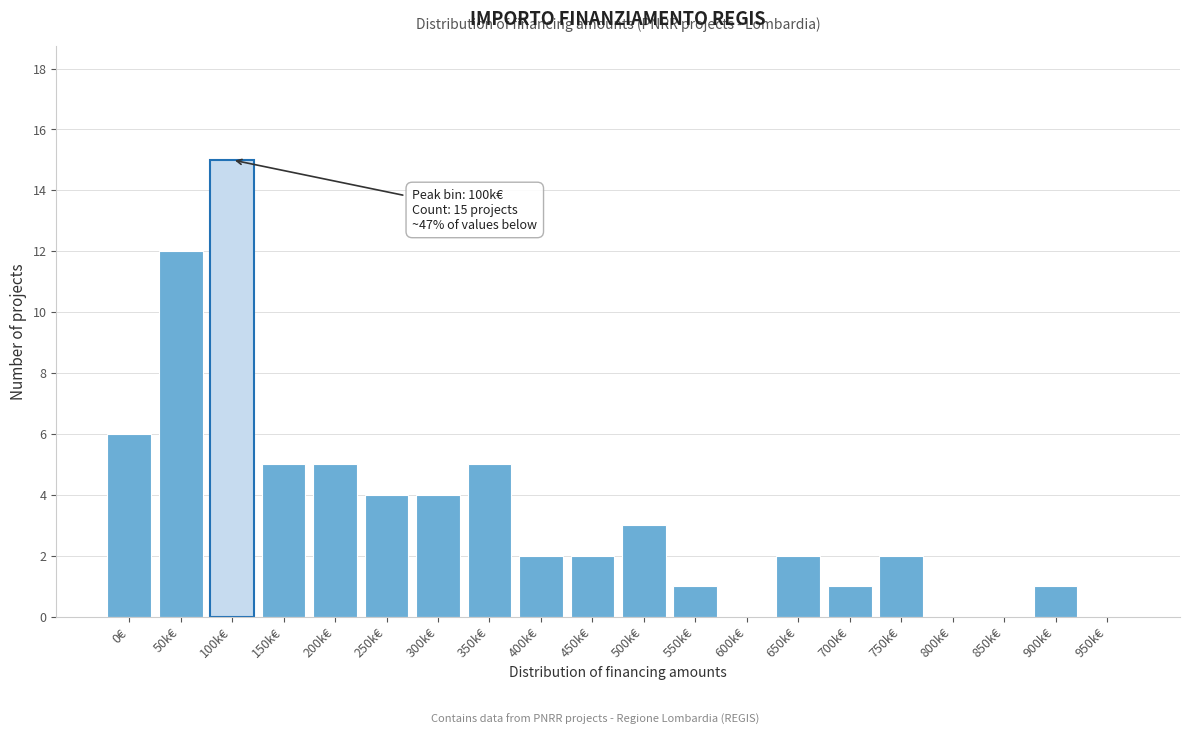

Reading left to right, list all the values displayed in this chart.

0€=6	50k€=12	100k€=15	150k€=5	200k€=5	250k€=4	300k€=4	350k€=5	400k€=2	450k€=2	500k€=3	550k€=1	600k€=0	650k€=2	700k€=1	750k€=2	800k€=0	850k€=0	900k€=1	950k€=0